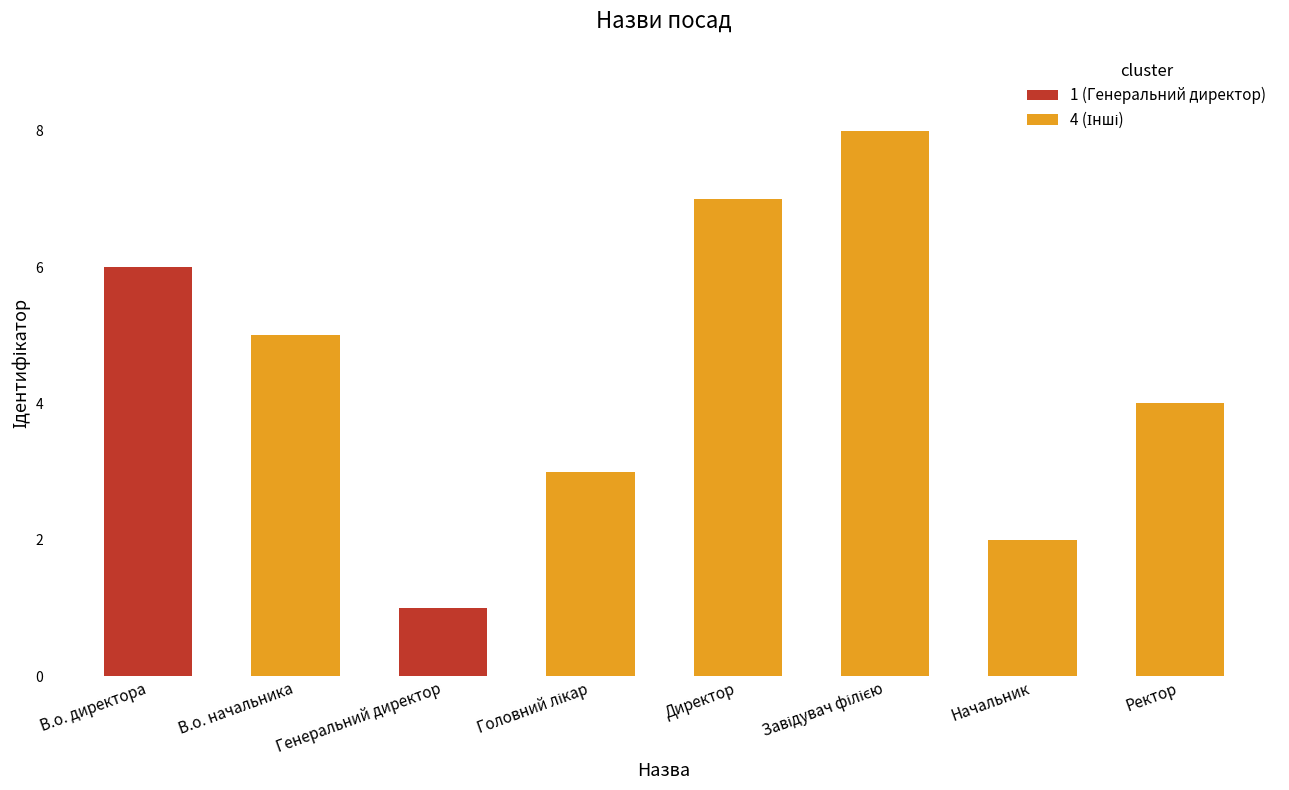

What is the change in value from В.о. директора to Директор?

+1